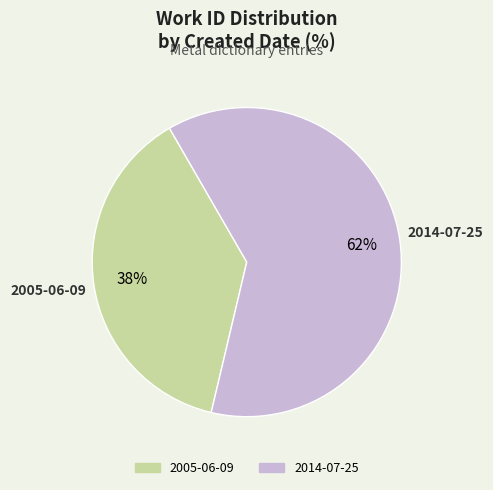

Between 2014-07-25 and 2005-06-09, which is larger?

2014-07-25